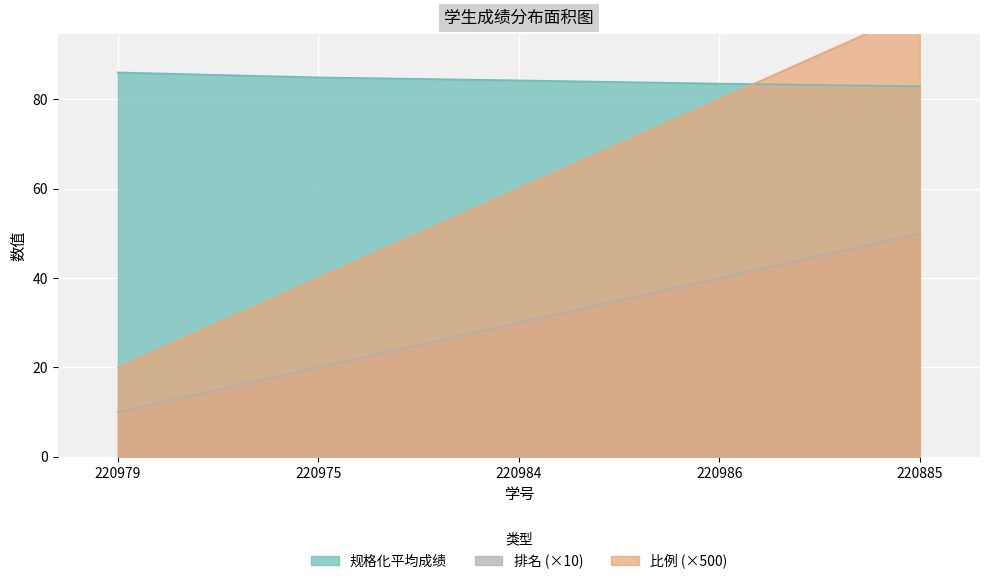

The value of 排名 at 220986 is 40.0. True or false?

True